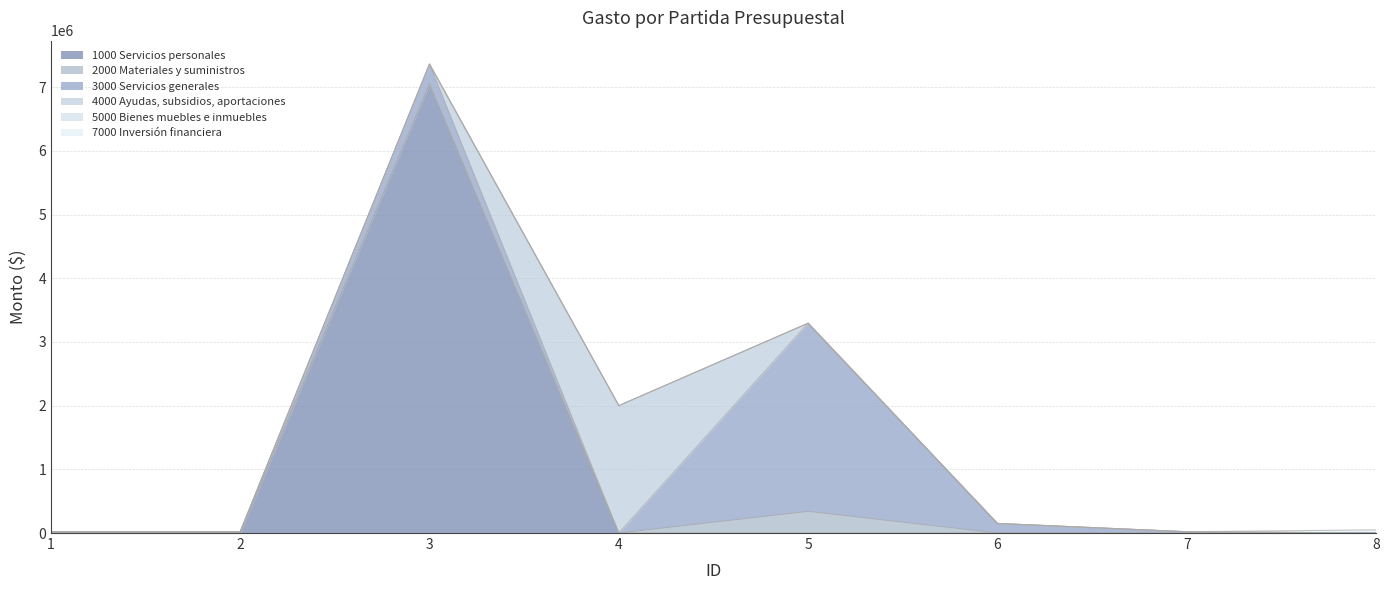

At which label does 7000 Inversión financiera reach its peak?

8